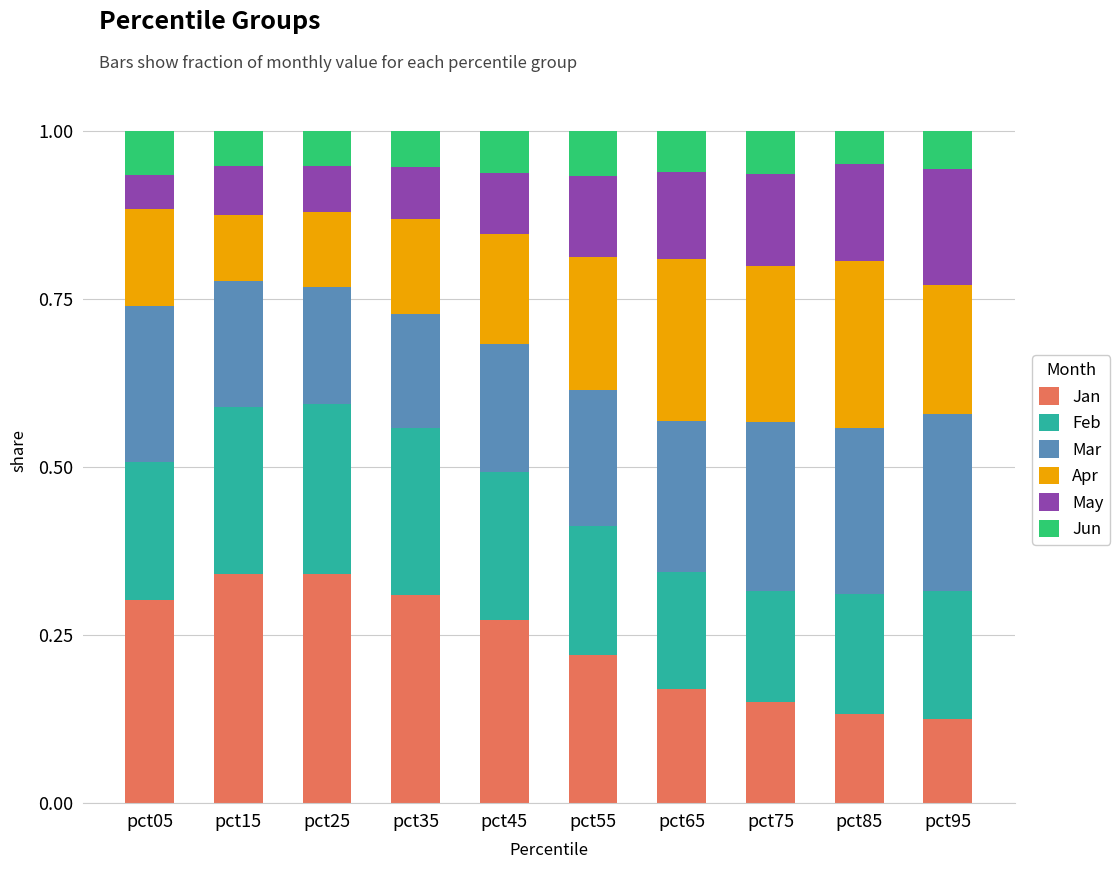

What is the total value across all series at pct25?

1.0